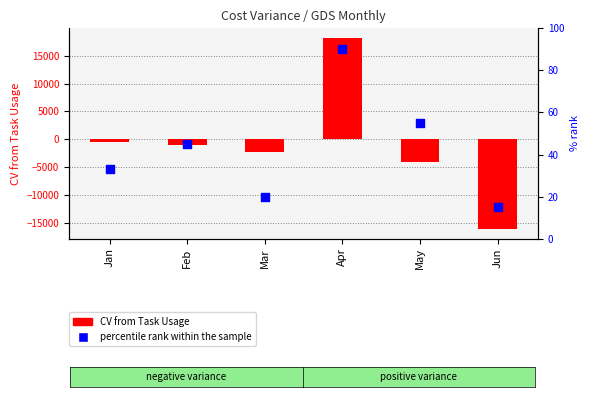

Which series has the widest spread of Y values?

CV from Task Usage